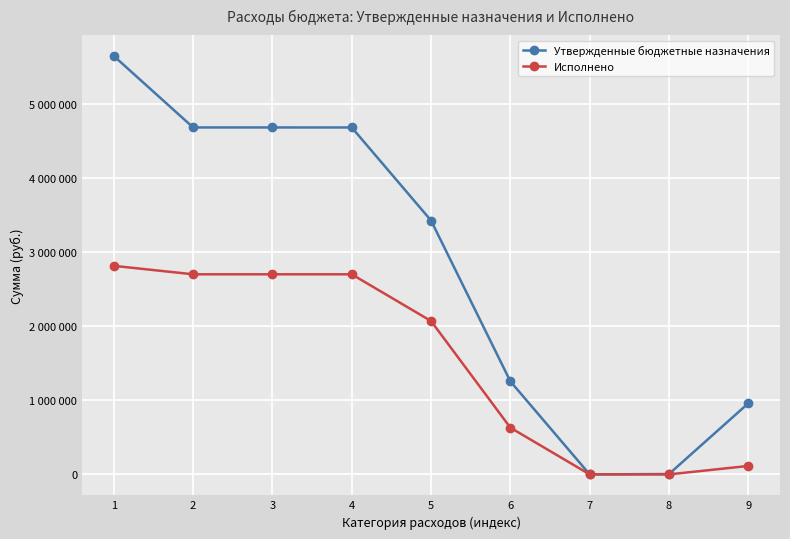

At which label does Исполнено first exceed 2068404?

1